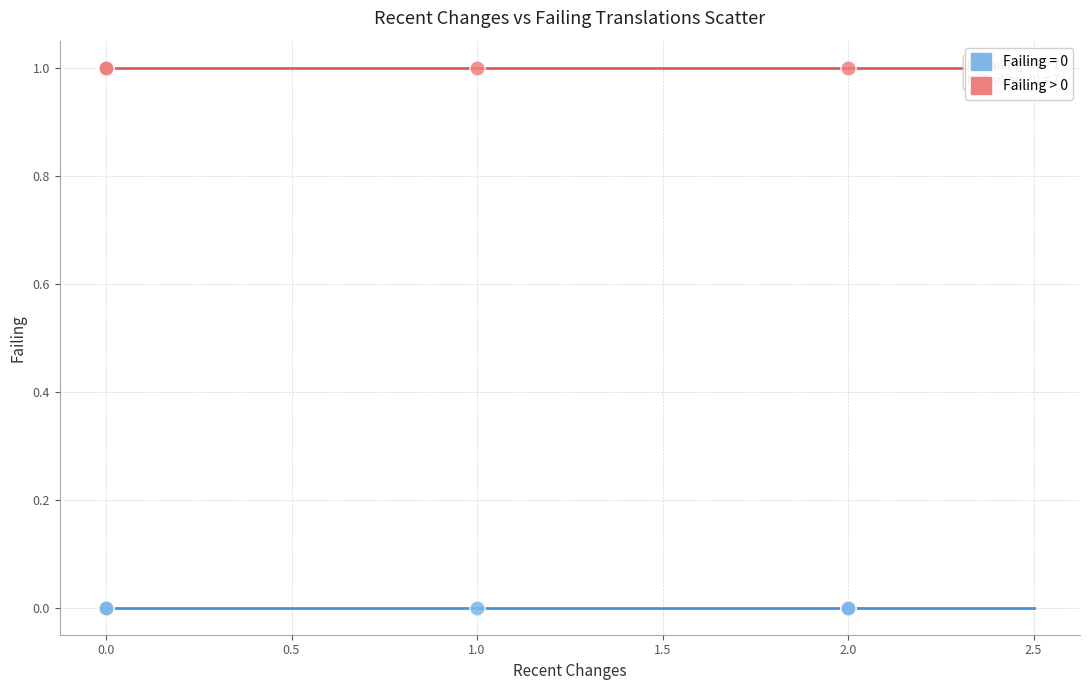

What are all the series names shown in the legend?

Failing = 0, Failing > 0